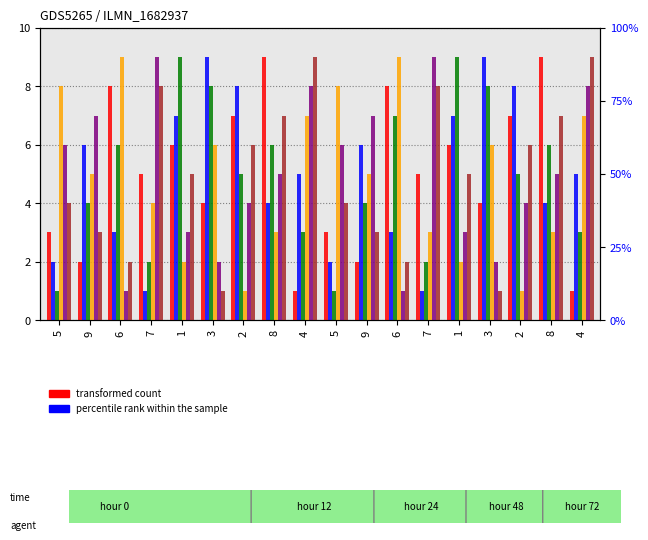

Which label corresponds to the smallest value in the chart?

4